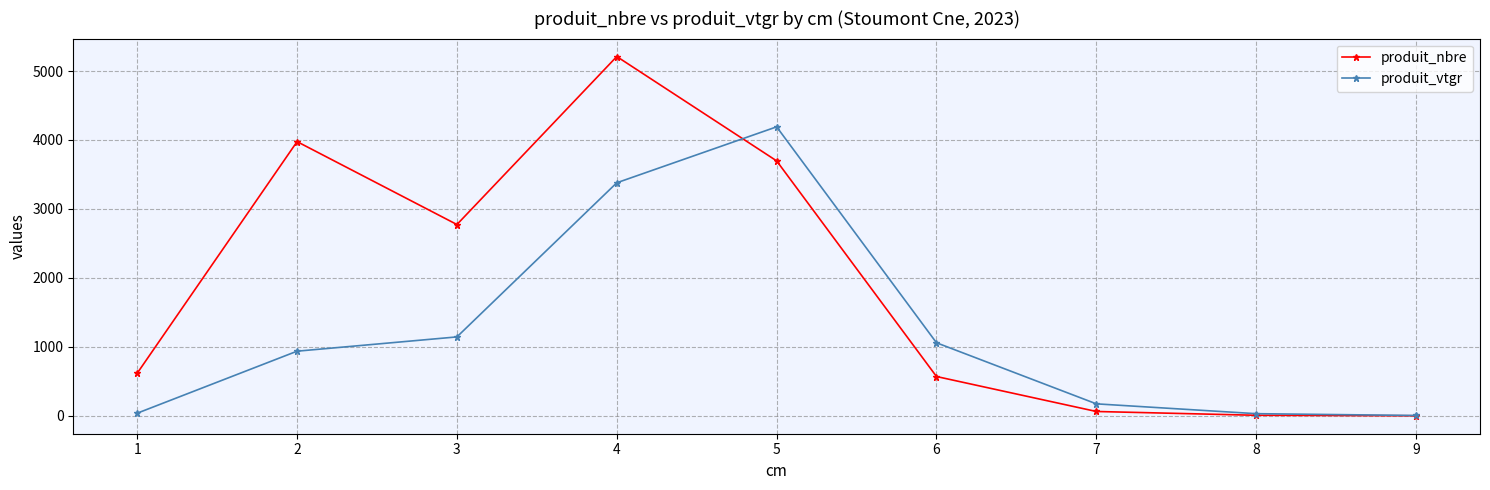

Is the value of produit_nbre at 7 greater than the value of produit_vtgr at 3?

No